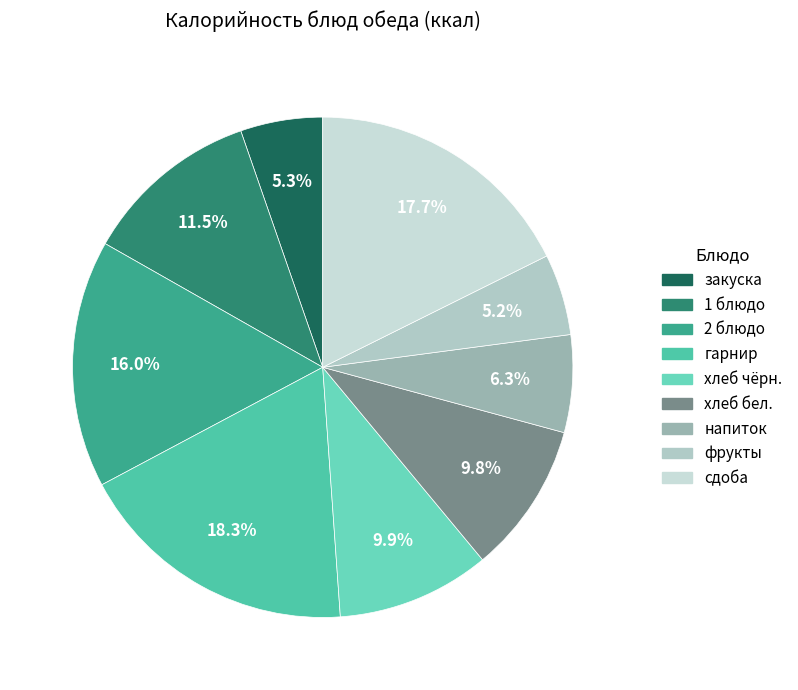

What portion of the pie excludes сдоба?

82.3%